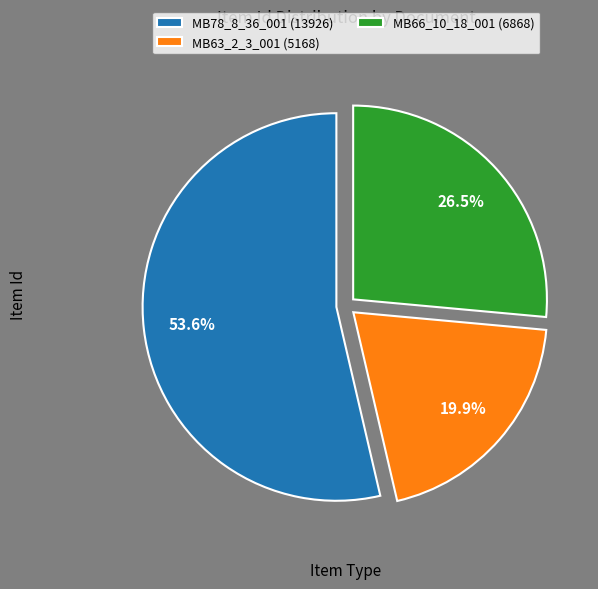

What is the smallest slice in the pie chart?

MB63_2_3_001 (5168)